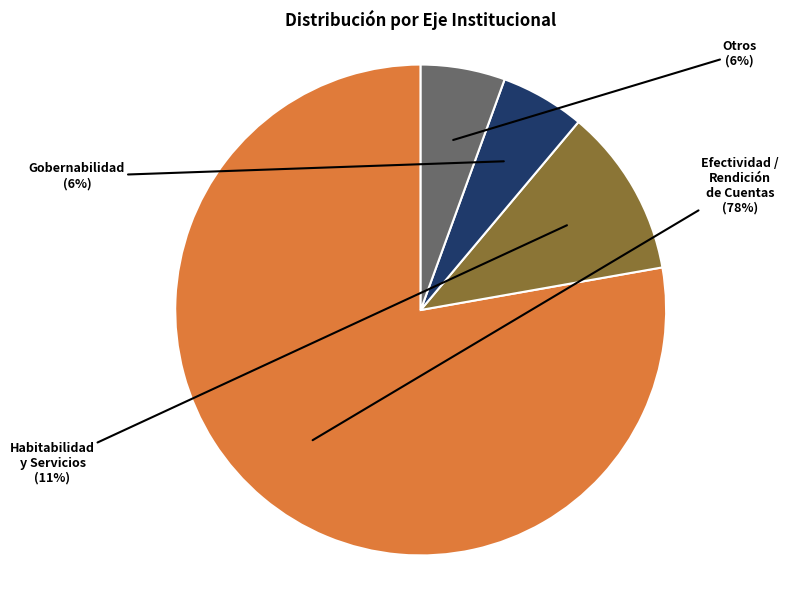

Is there a majority slice in this chart?

Yes